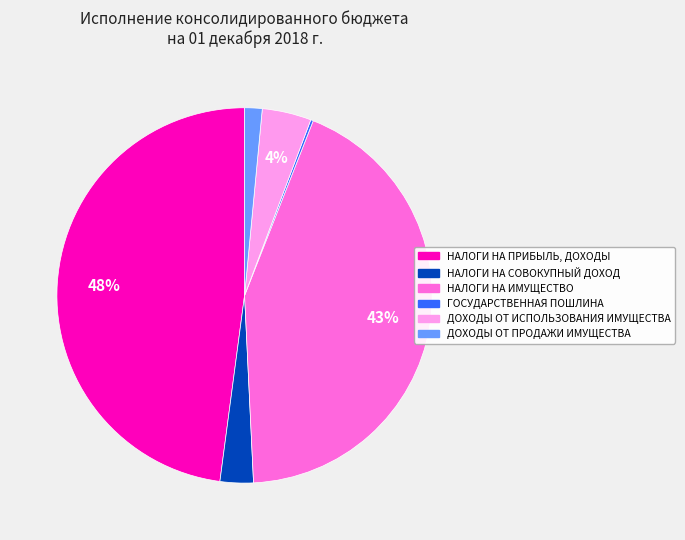

What percentage is the НАЛОГИ НА СОВОКУПНЫЙ ДОХОД slice, to the nearest percent?

3%